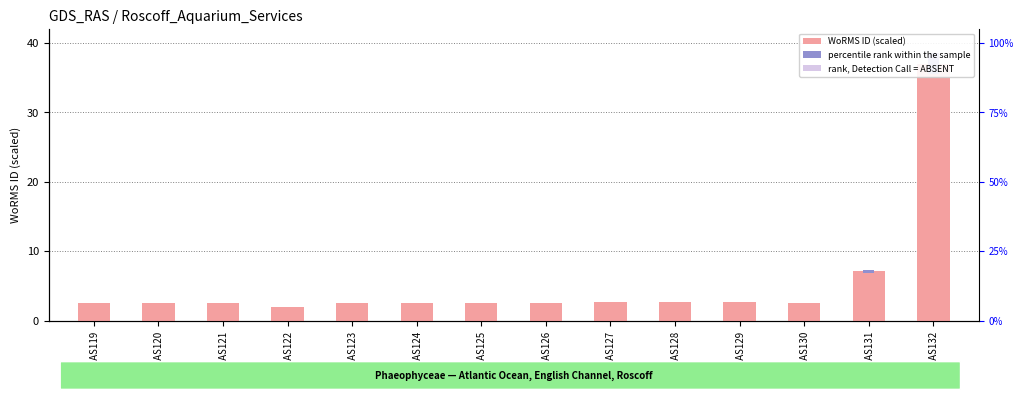

Reading right to left, what are all the values shown in this chart?

WoRMS ID (scaled): RAS132=37.0	RAS131=7.1	RAS130=2.6	RAS129=2.6	RAS128=2.6	RAS127=2.6	RAS126=2.6	RAS125=2.6	RAS124=2.6	RAS123=2.6	RAS122=2.0	RAS121=2.5	RAS120=2.5	RAS119=2.6
percentile rank within the sample: RAS132=3.0	RAS131=0.4	RAS130=0.0	RAS129=0.1	RAS128=0.1	RAS127=0.1	RAS126=0.0	RAS125=0.0	RAS124=0.0	RAS123=0.0	RAS122=0.0	RAS121=0.0	RAS120=0.0	RAS119=0.0
rank, Detection Call = ABSENT: RAS132=5.5	RAS131=1.1	RAS130=0.4	RAS129=0.4	RAS128=0.4	RAS127=0.4	RAS126=0.4	RAS125=0.4	RAS124=0.4	RAS123=0.4	RAS122=0.3	RAS121=0.4	RAS120=0.4	RAS119=0.4